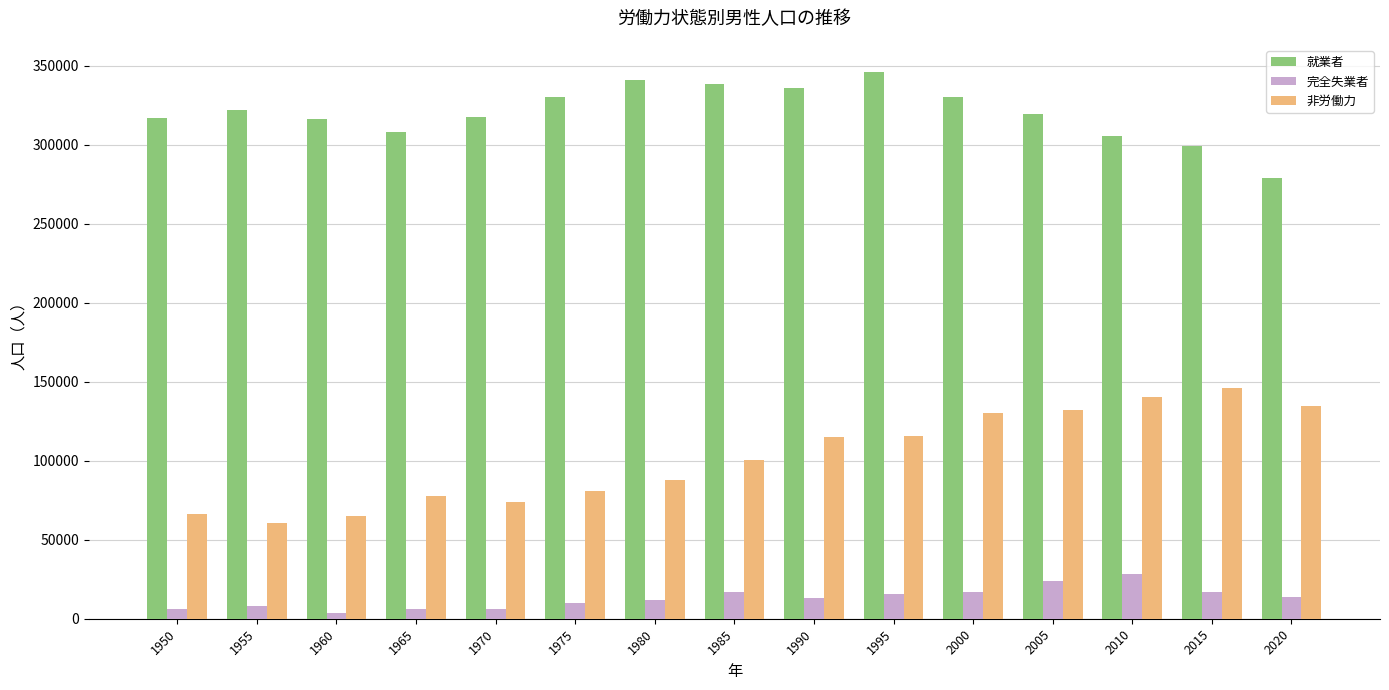

Which series changed the most between 1985 and 2020?

就業者